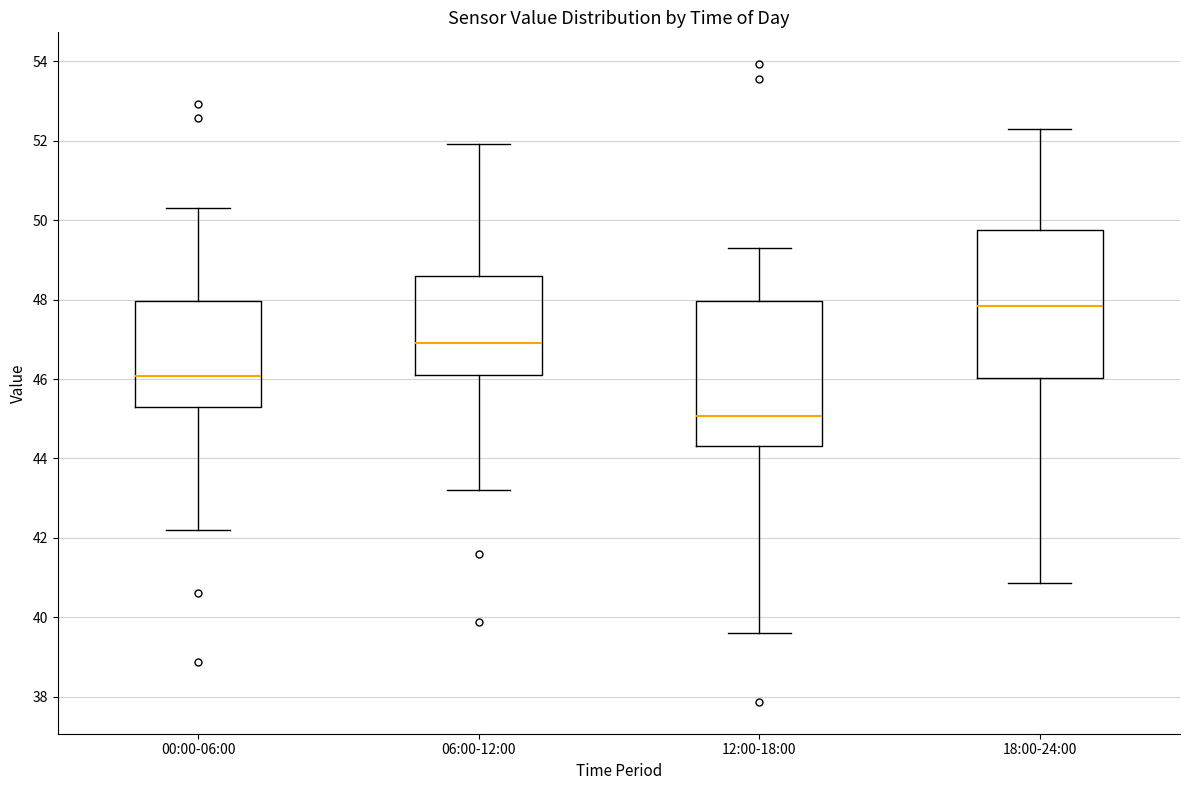

Reading left to right, read every box against the y-axis: the position of its median line, the range the box covers, and the ends of its whiskers. The values are not printed on the chart, so give them approximately, as read against the axis.

00:00-06:00: median 46.0, box 45.4 to 48.0, whiskers 42.2 to 50.4
06:00-12:00: median 47.0, box 46.0 to 48.6, whiskers 43.2 to 52.0
12:00-18:00: median 45.0, box 44.4 to 48.0, whiskers 39.6 to 49.4
18:00-24:00: median 47.8, box 46.0 to 49.8, whiskers 40.8 to 52.4